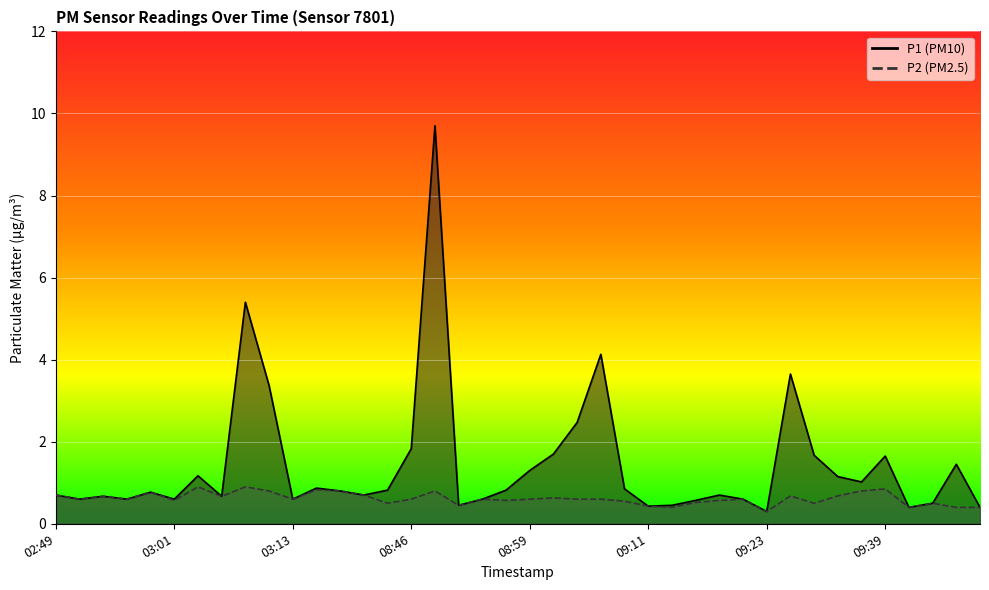

What is the sum of the P1 values at 08:54 and 03:11?

4.0